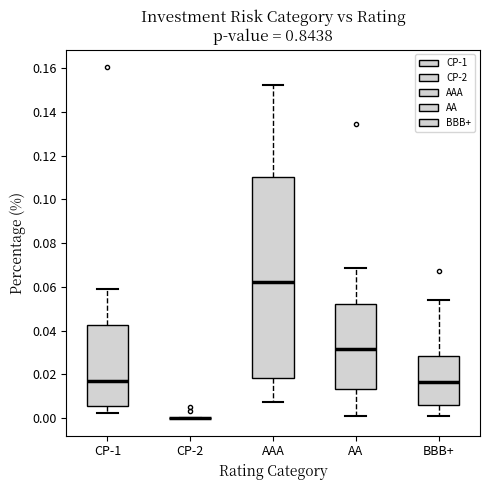

Comparing the boxes themselves (not the whiskers), which one is the tallest?

AAA